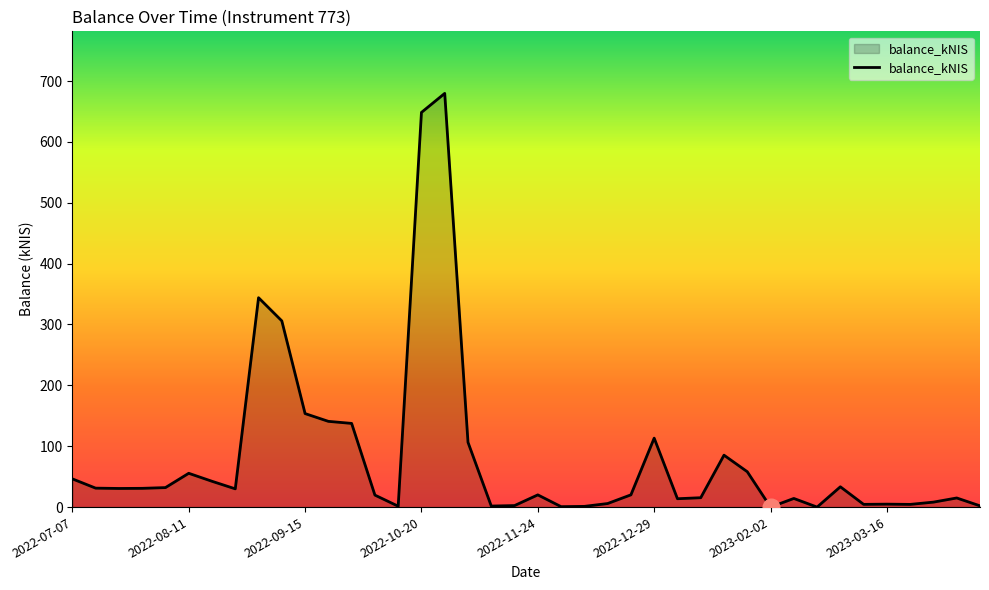

Rank the categories by value from lowest to highest.

2023-02-02, 2023-02-23, 2022-12-01, 2022-12-08, 2022-10-13, 2022-11-10, 2023-04-13, 2022-11-17, 2023-03-23, 2023-03-09, 2023-03-16, 2022-12-15, 2023-03-30, 2023-01-05, 2023-02-16, 2023-04-04, 2023-01-12, 2022-10-06, 2022-11-24, 2022-12-22, 2022-08-25, 2022-07-21, 2022-07-28, 2022-07-14, 2022-08-04, 2023-03-02, 2022-08-18, 2022-07-07, 2022-08-11, 2023-01-26, 2023-01-19, 2022-11-03, 2022-12-29, 2022-09-29, 2022-09-22, 2022-09-15, 2022-09-08, 2022-09-01, 2022-10-20, 2022-10-27